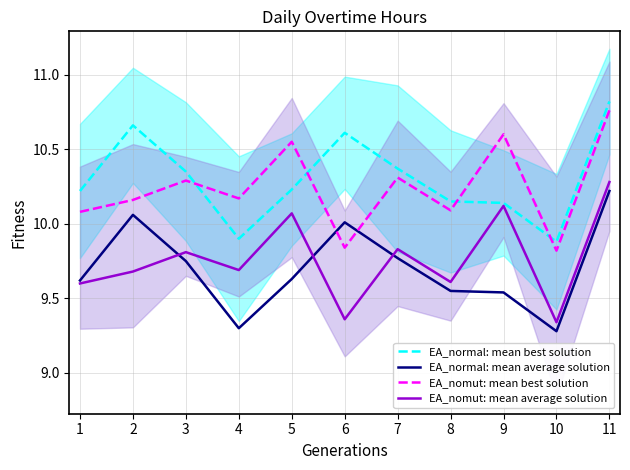

Is the value of EA_nomut: mean best solution at 8 greater than the value of EA_normal: mean best solution at 4?

Yes